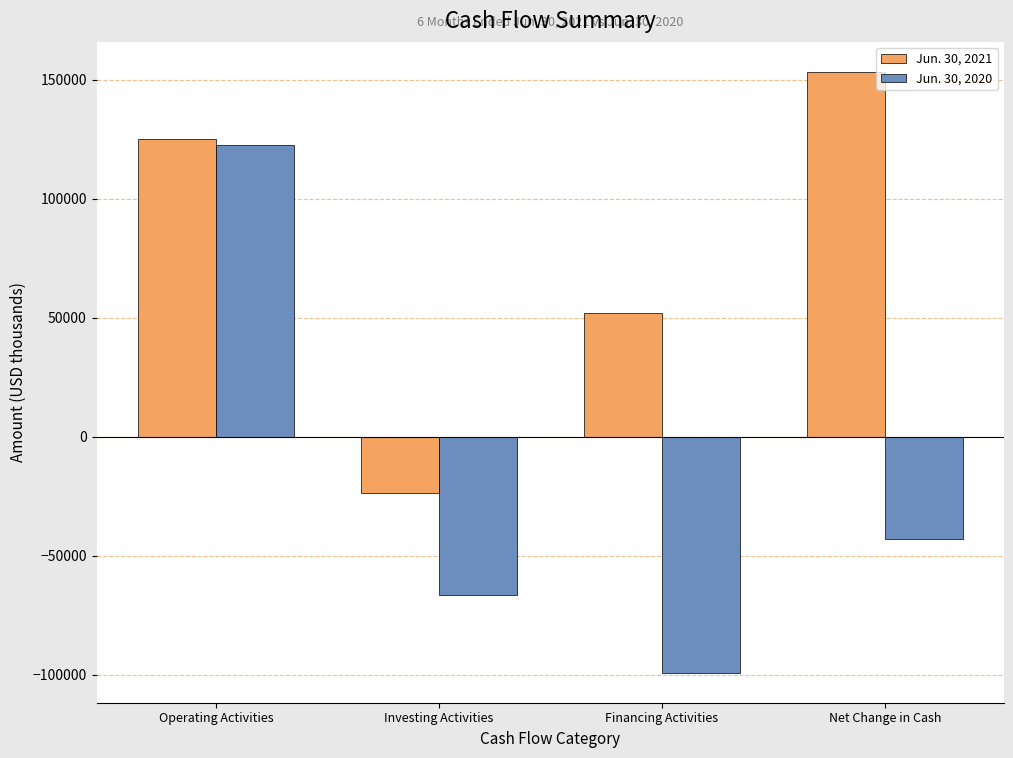

Is it true that Jun. 30, 2021 equals 52090 at Financing Activities?

True